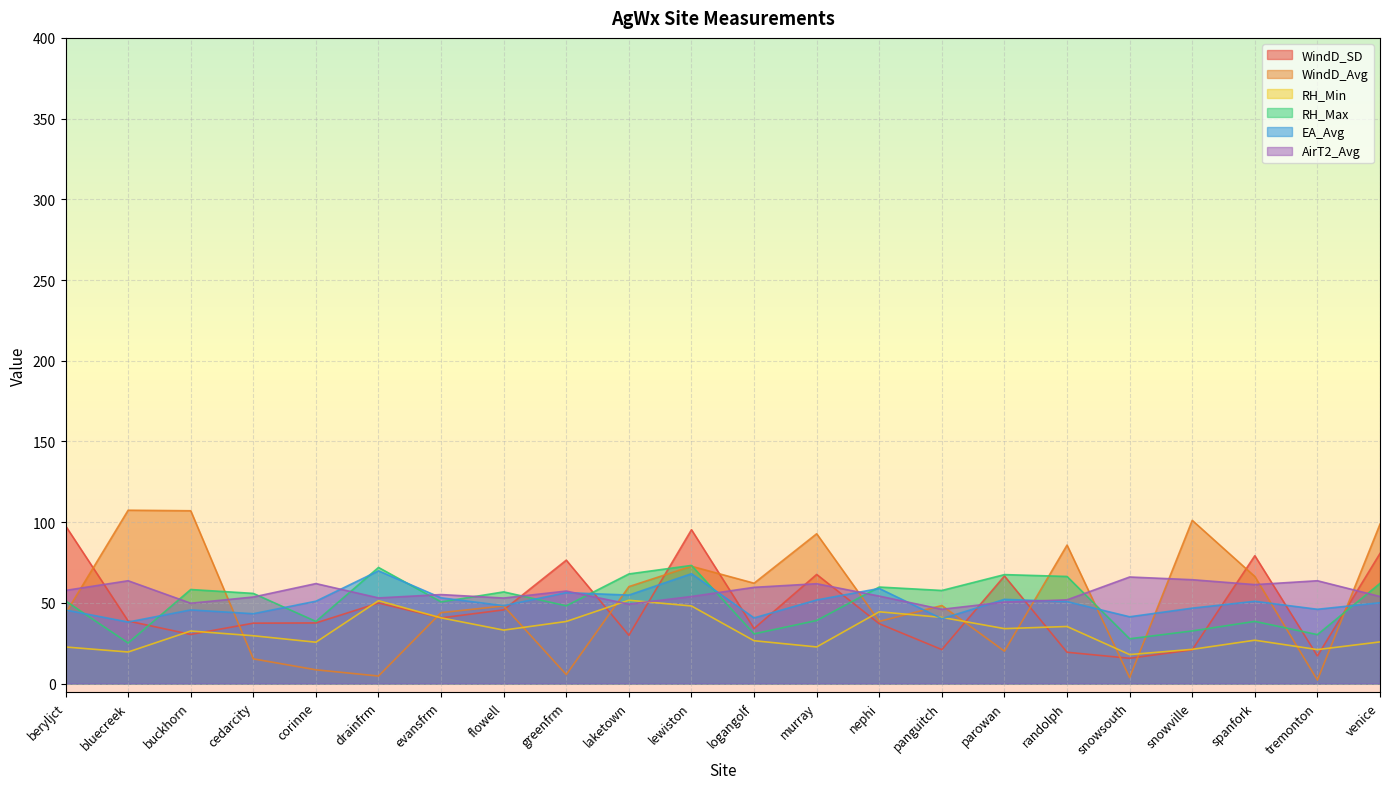

At which category is the sum across all series the highest?

lewiston